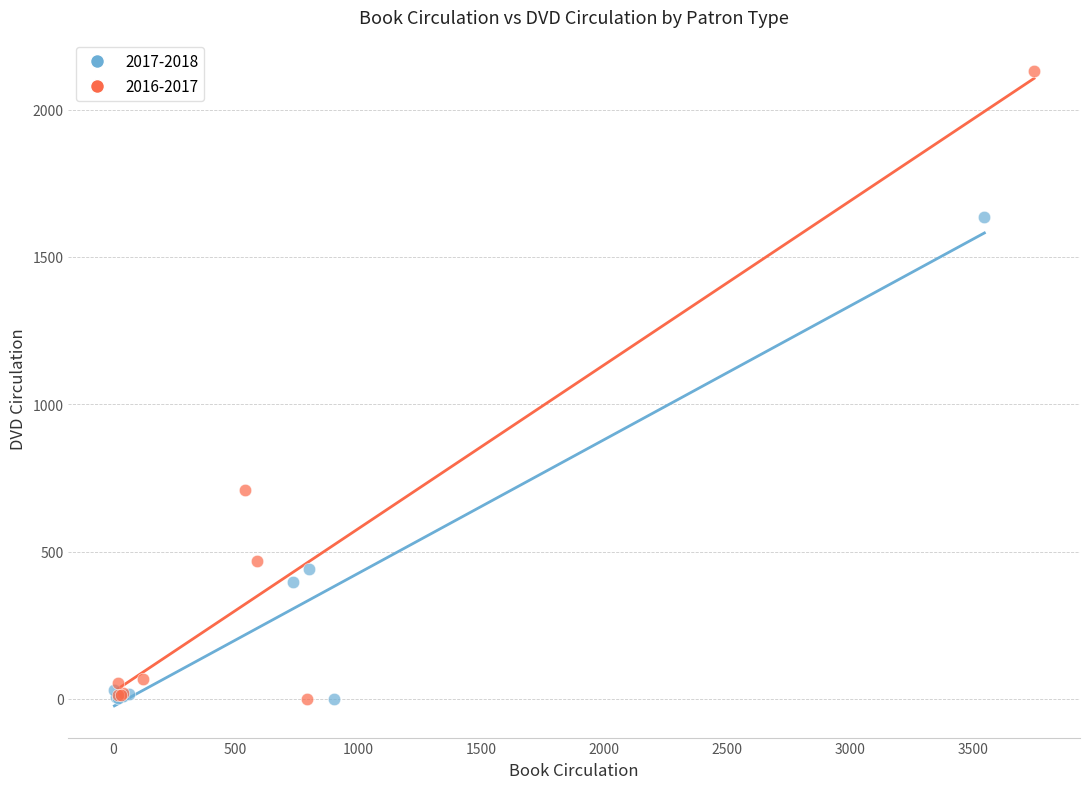

What are all the series names shown in the legend?

2017-2018, 2016-2017